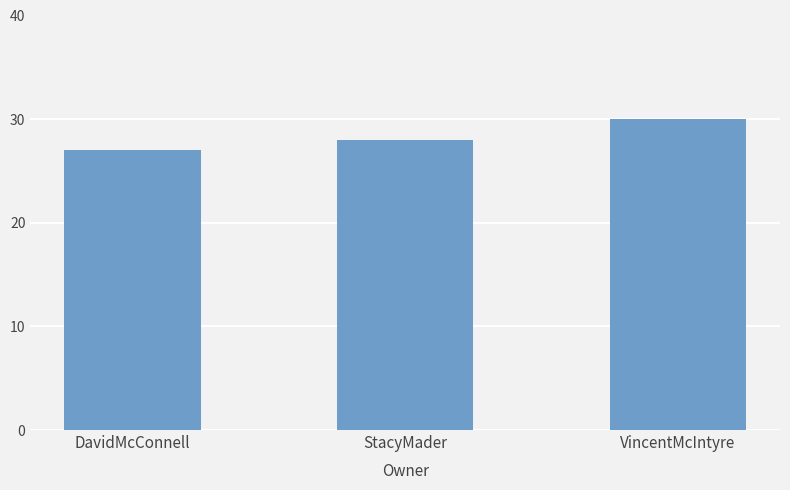

Rank the categories by value from lowest to highest.

DavidMcConnell, StacyMader, VincentMcIntyre